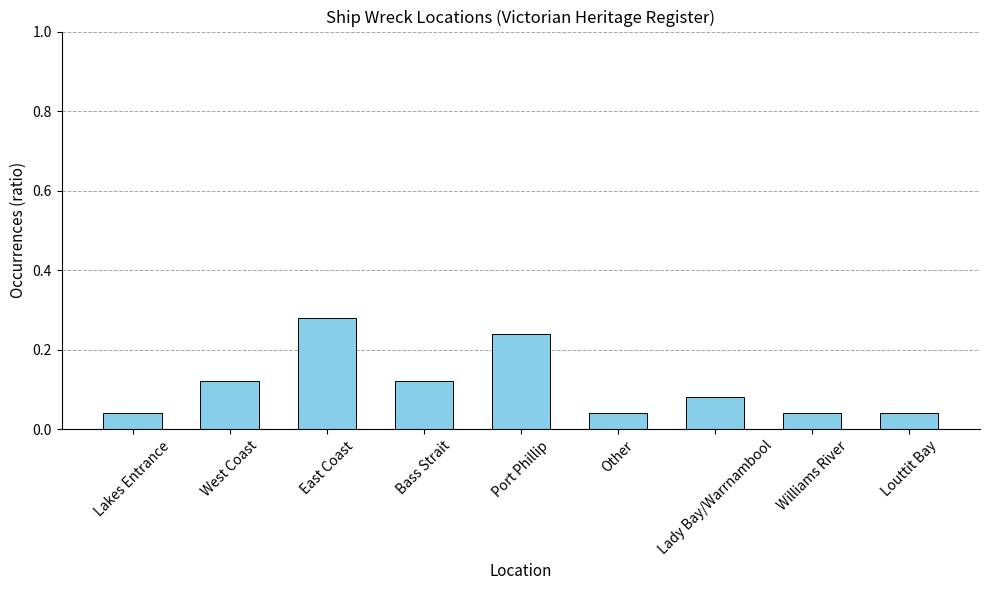

How many bars are there in total?

9